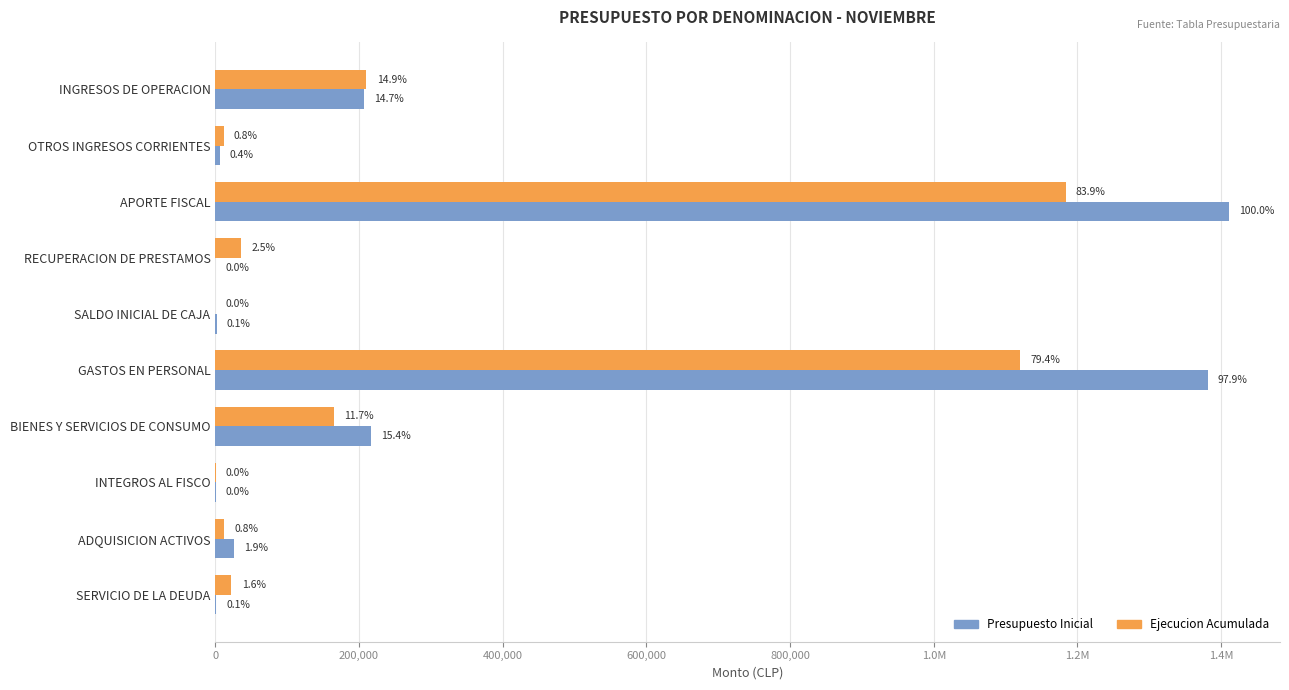

What are all the series names shown in the legend?

Presupuesto Inicial, Ejecucion Acumulada